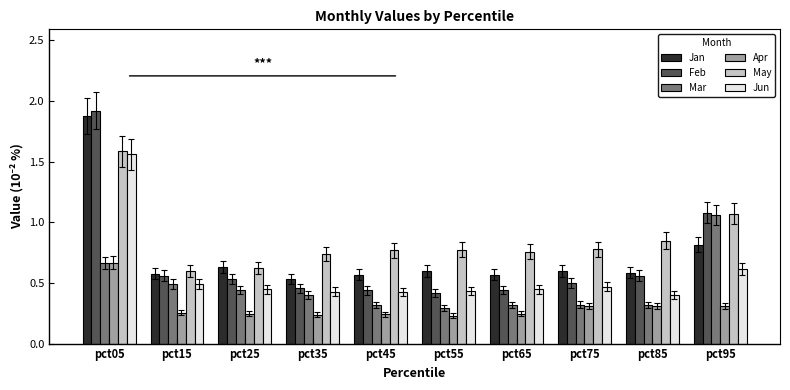

The value of May at pct85 is 0.4. True or false?

False